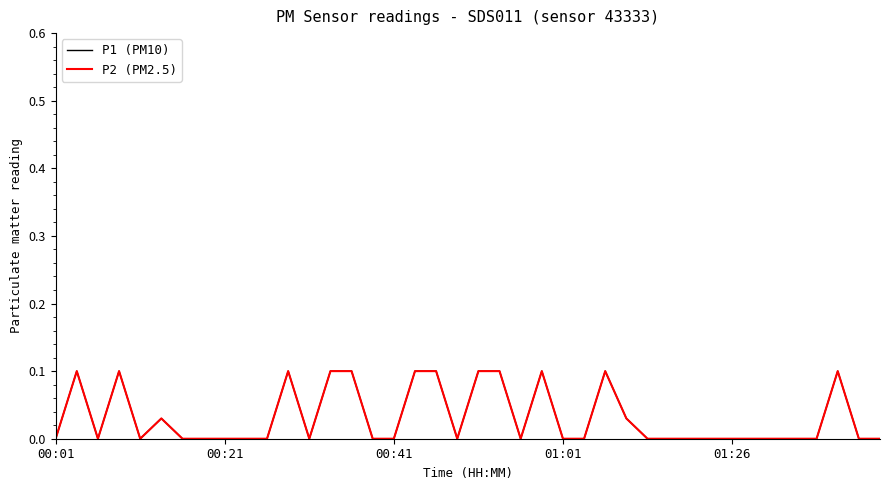

True or false: P1 (PM10) has more than 2 interior local peaks.

True